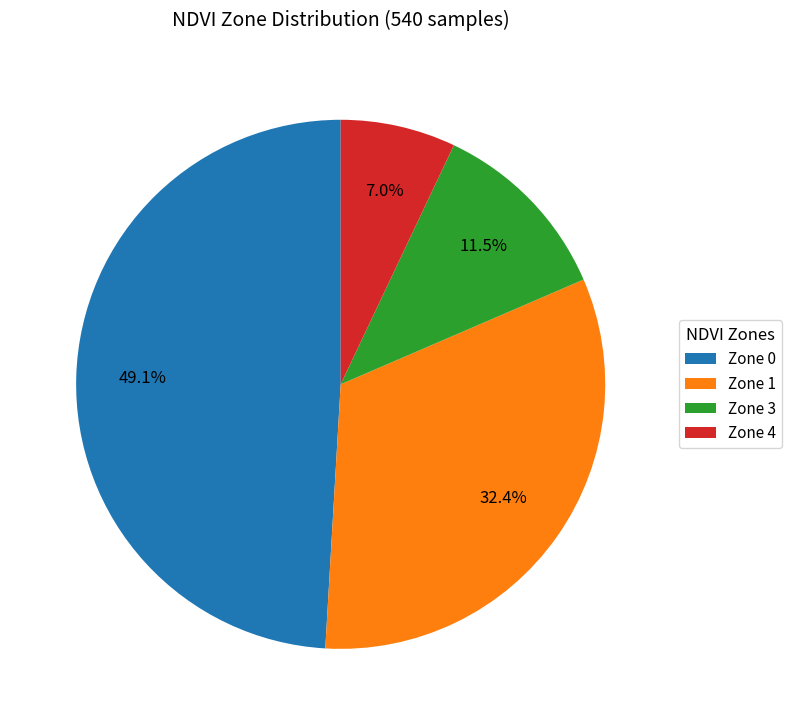

To the nearest percent, what is the combined percentage of Zone 1 and Zone 3?

44%